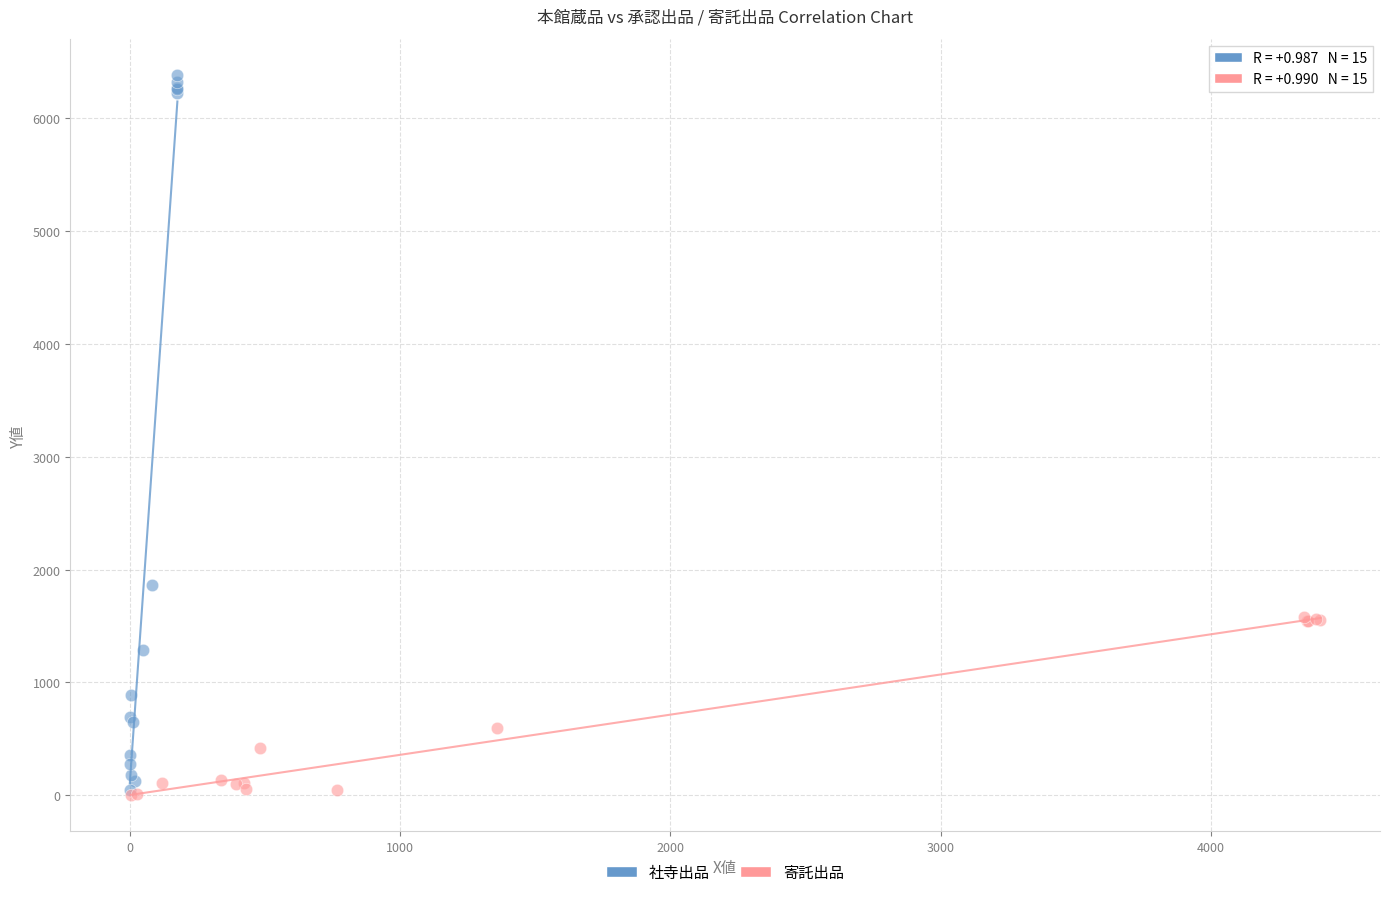

Which series reaches the maximum Y coordinate?

社寺出品